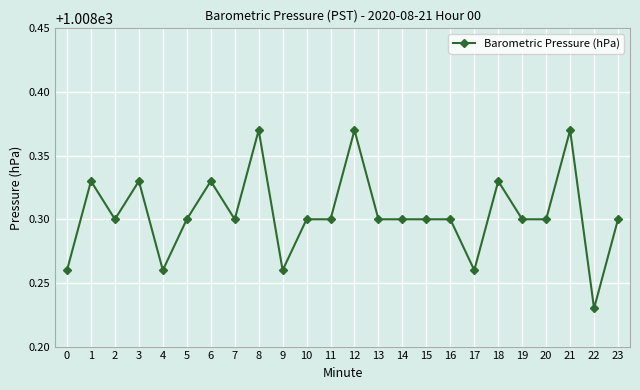

The value at 18 is 1632.3. True or false?

False